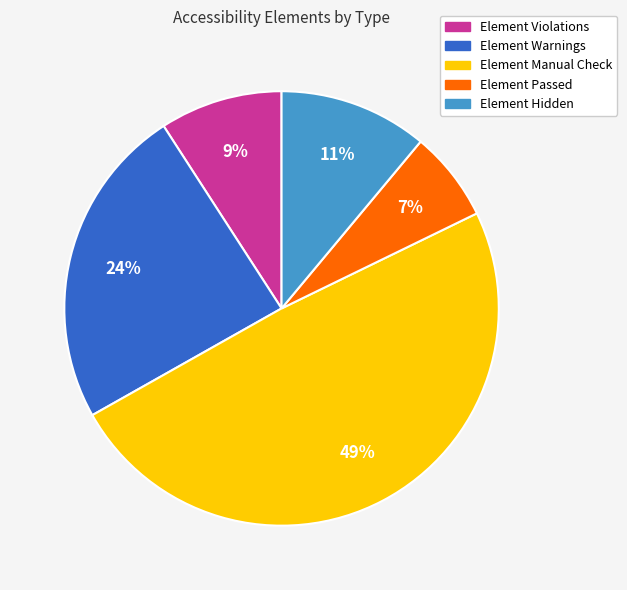

Is there a majority slice in this chart?

No